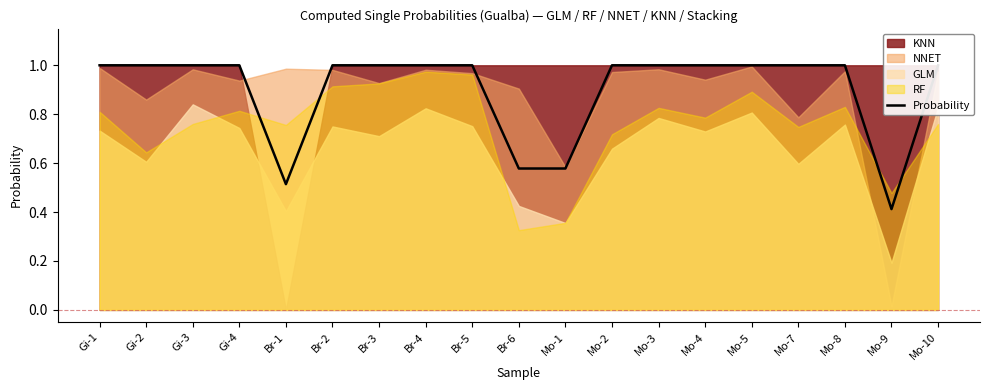

How many points are lower than both their immediate neighbors (excluding endpoints)?

2